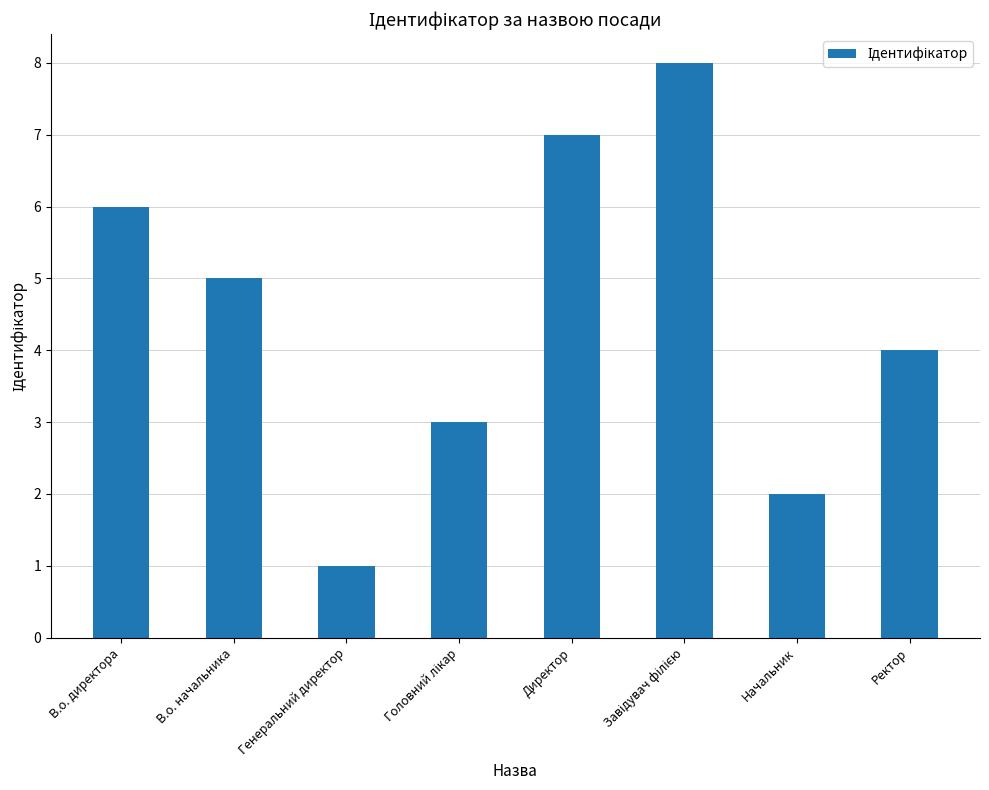

Does the chart contain stacked bars?

No